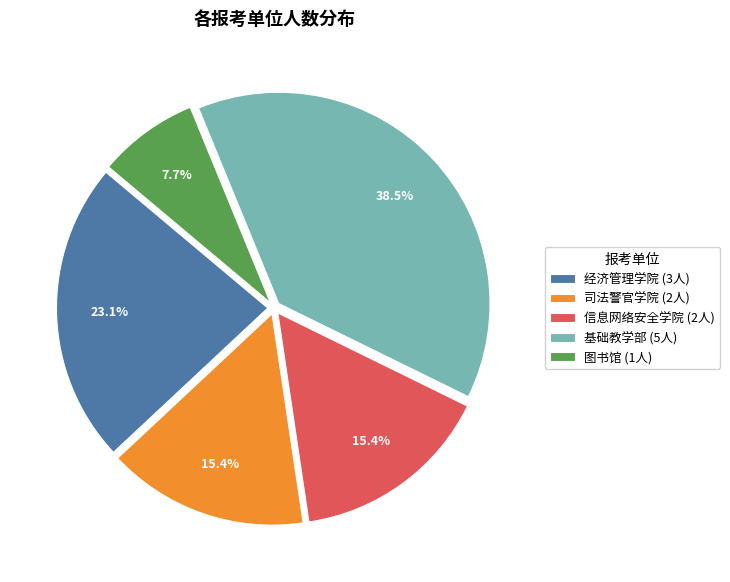

To the nearest percent, what is the difference between the 基础教学部 and 司法警官学院 slice percentages?

23%